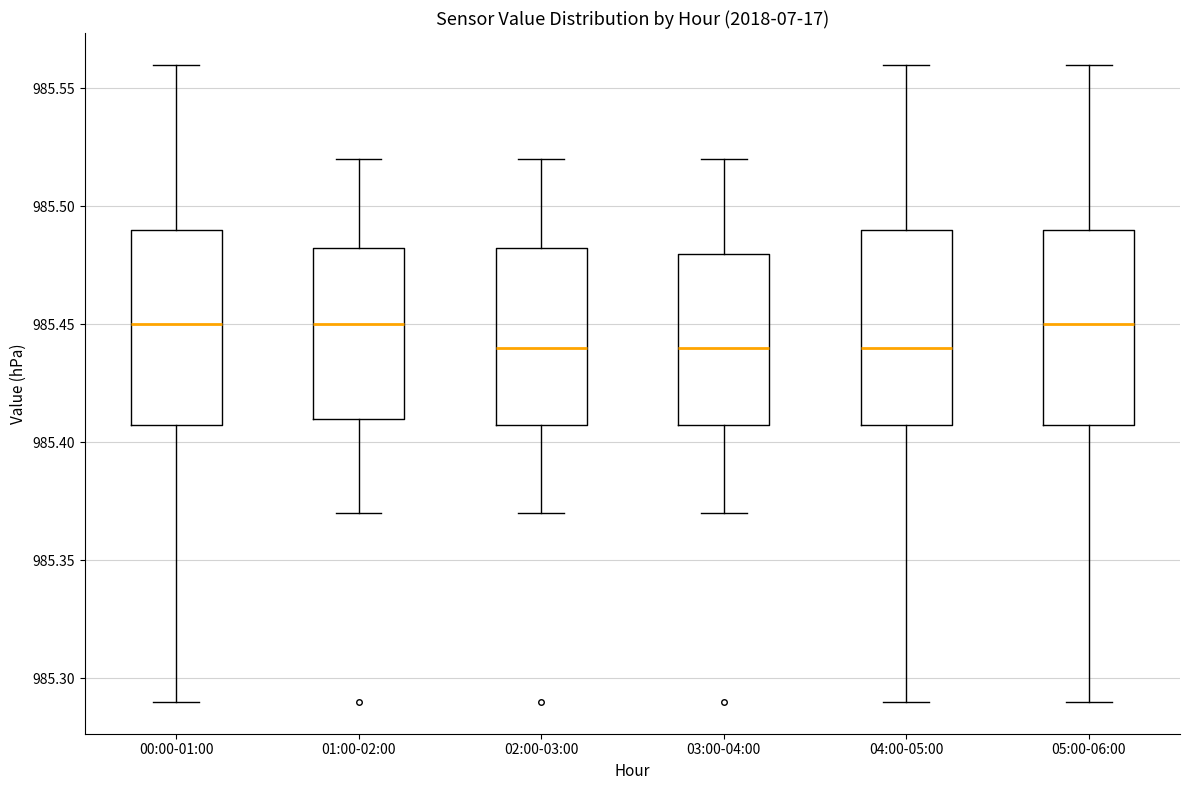

Reading left to right, read every box against the y-axis: the position of its median line, the range the box covers, and the ends of its whiskers. The values are not printed on the chart, so give them approximately, as read against the axis.

00:00-01:00: median 985.450, box 985.410 to 985.490, whiskers 985.290 to 985.560
01:00-02:00: median 985.450, box 985.410 to 985.485, whiskers 985.370 to 985.520
02:00-03:00: median 985.440, box 985.410 to 985.485, whiskers 985.370 to 985.520
03:00-04:00: median 985.440, box 985.410 to 985.480, whiskers 985.370 to 985.520
04:00-05:00: median 985.440, box 985.410 to 985.490, whiskers 985.290 to 985.560
05:00-06:00: median 985.450, box 985.410 to 985.490, whiskers 985.290 to 985.560